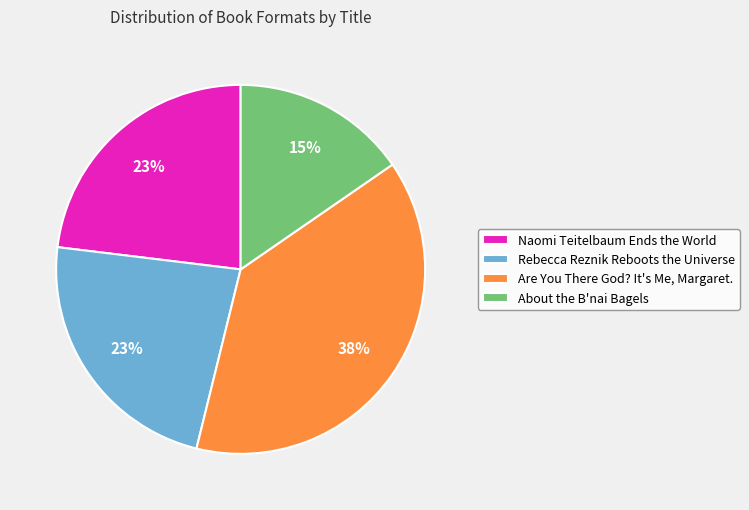

To the nearest percent, what is the combined percentage of About the B'nai Bagels and Are You There God? It's Me, Margaret.?

54%